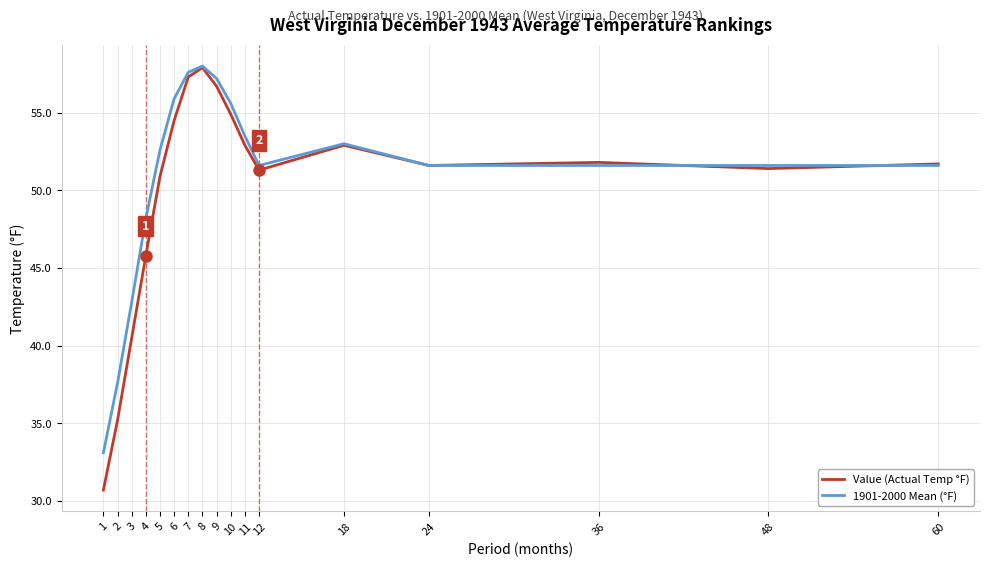

At 1, list the series in order from largest to smallest.

1901-2000 Mean (°F), Value (Actual Temp °F)